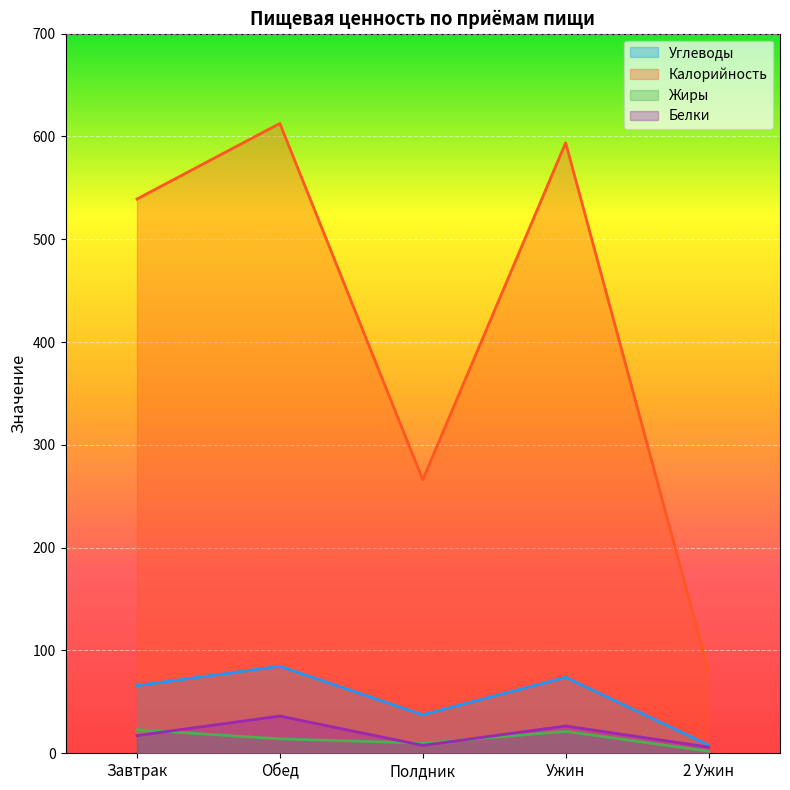

What is the difference between the Углеводы values at 2 Ужин and Завтрак?

57.8